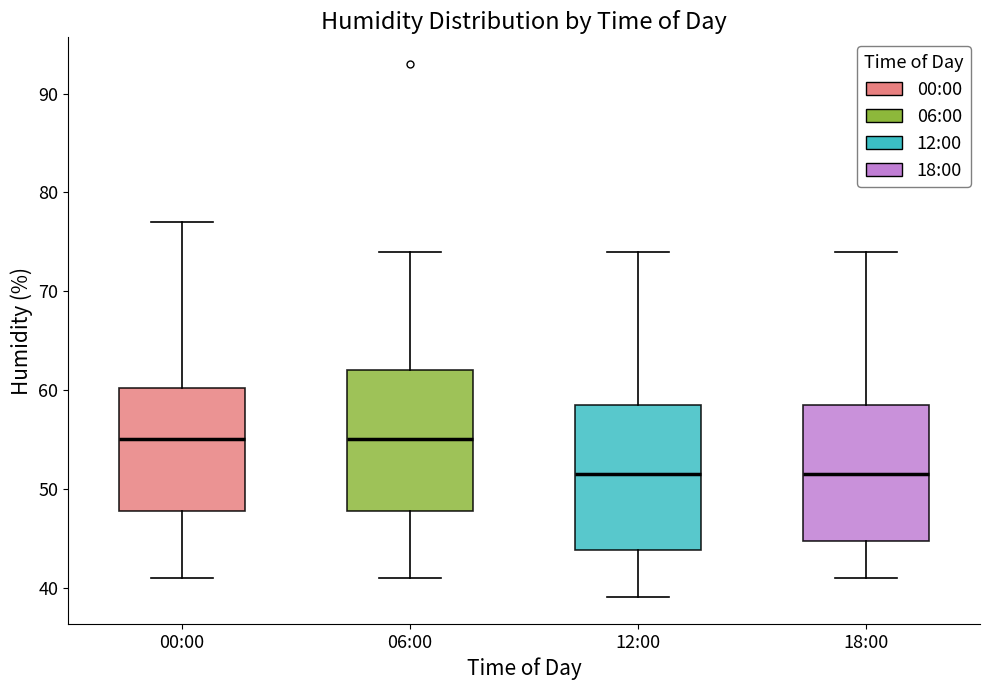

Reading left to right, transcribe this box plot: for each box, give where its median line is, the range the box spans, and where its two whiskers end, as read against the y-axis. The values are not printed on the chart, so give them approximately, as read against the axis.

00:00: median 55, box 48 to 60, whiskers 41 to 77
06:00: median 55, box 48 to 62, whiskers 41 to 74
12:00: median 52, box 44 to 59, whiskers 39 to 74
18:00: median 52, box 45 to 59, whiskers 41 to 74